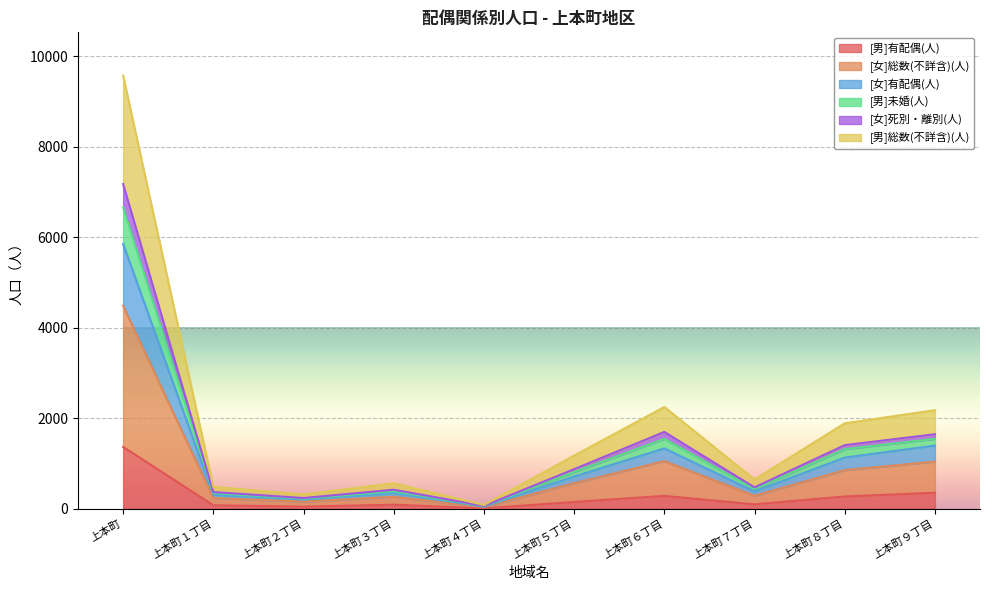

At how many categories does at least one series exceed 6539?

1